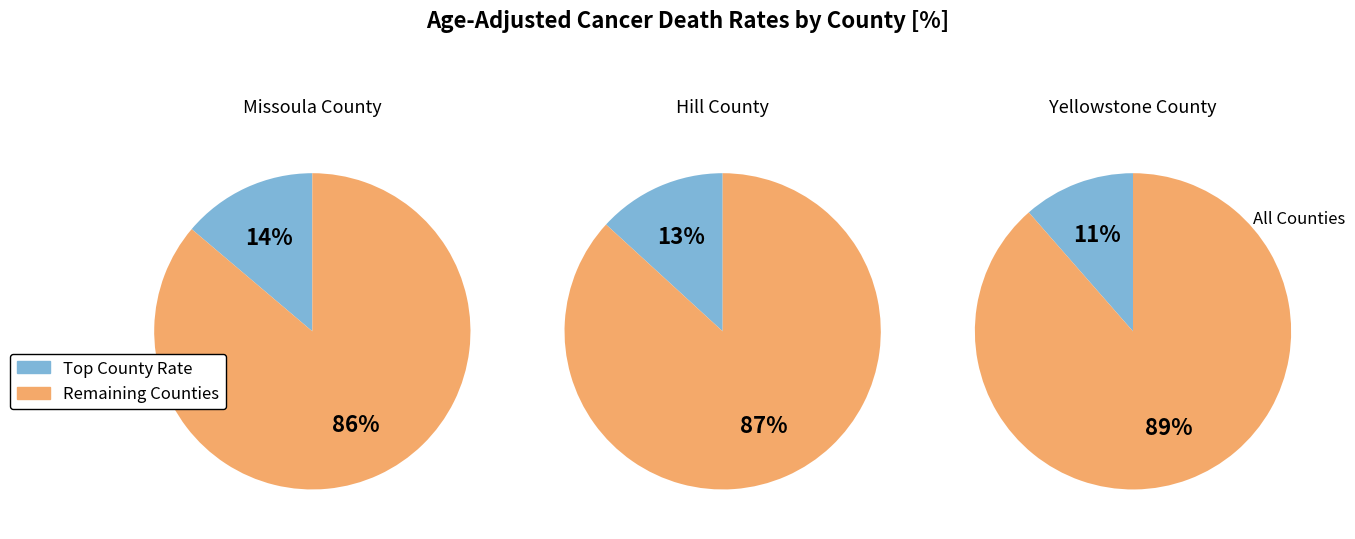

Is there any slice that represents more than half of the pie?

Yes